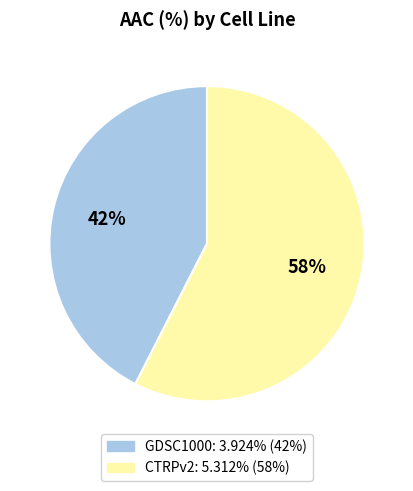

What is the largest slice in the pie chart?

CTRPv2